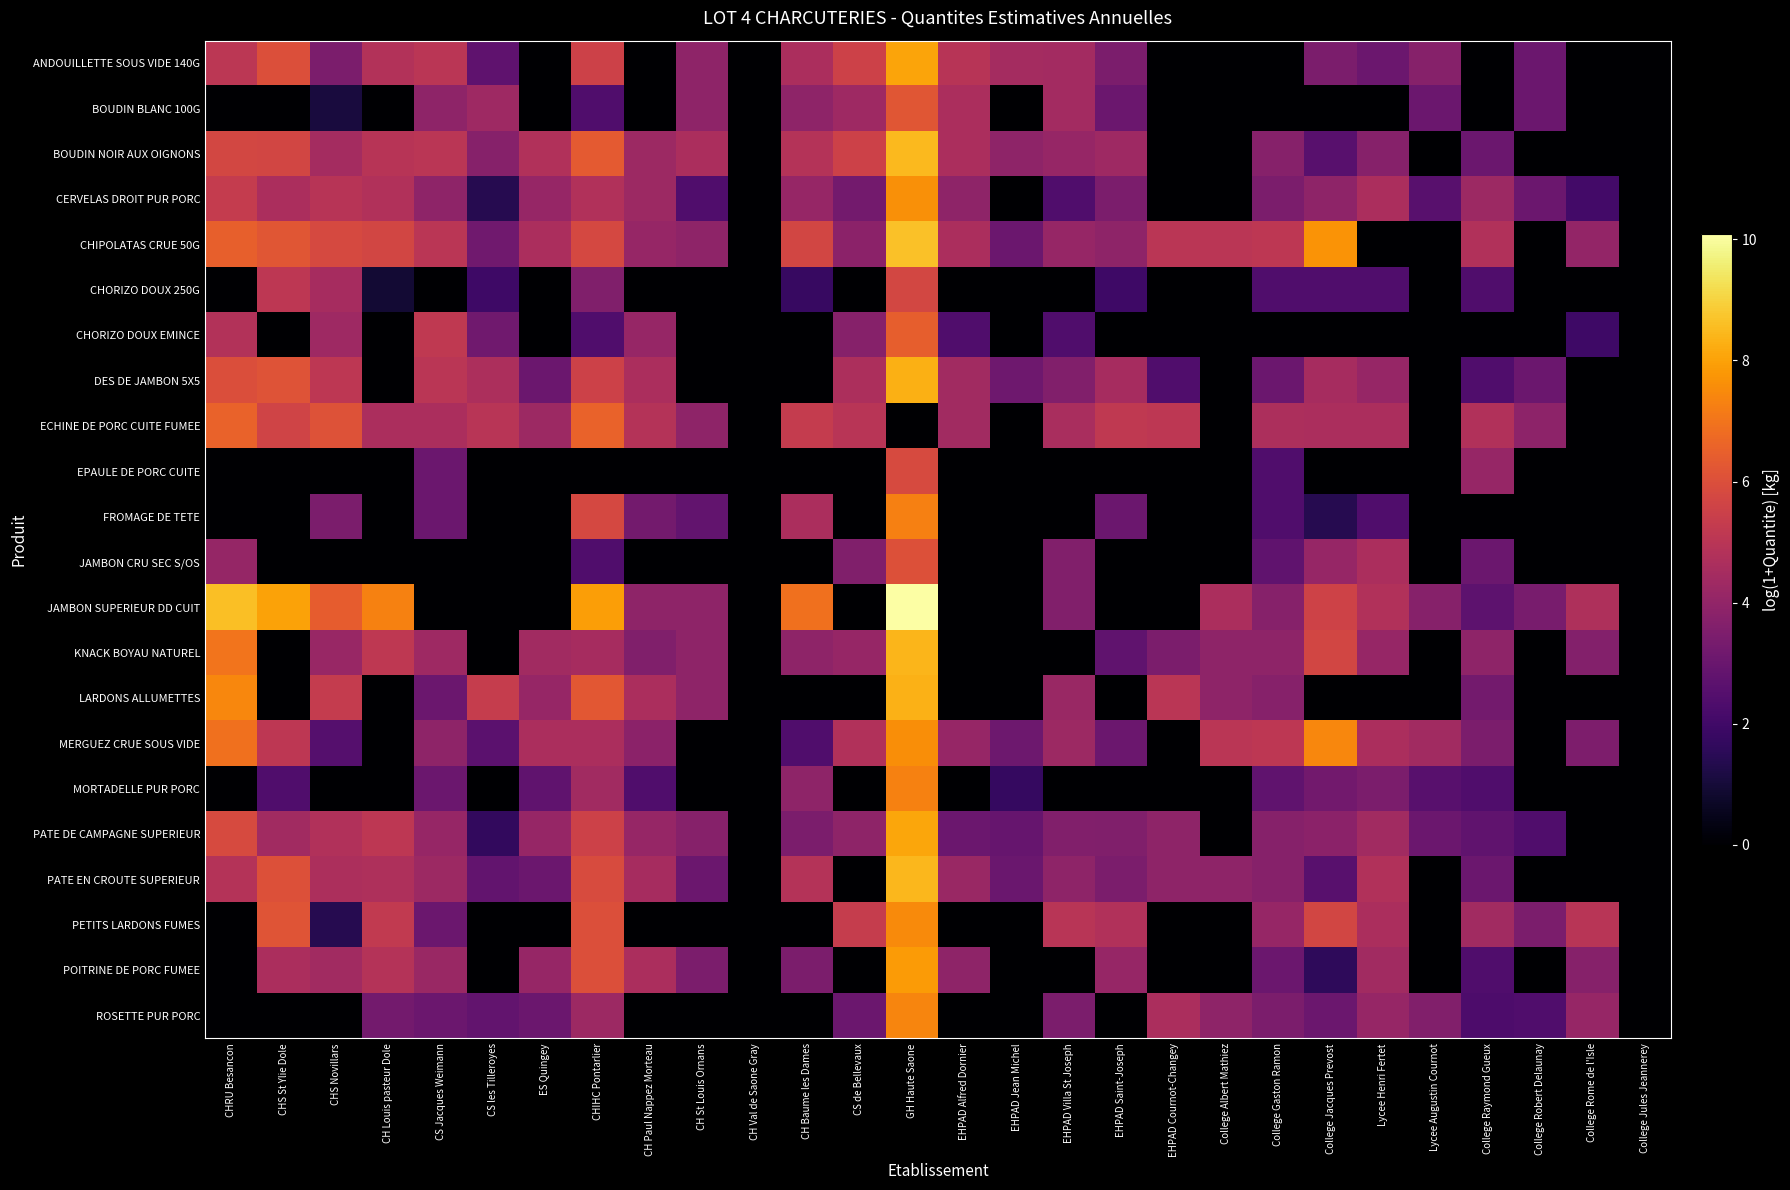

Between CHIHC Pontarlier and EHPAD Villa St Joseph, which series saw the biggest shift?

POITRINE DE PORC FUMEE